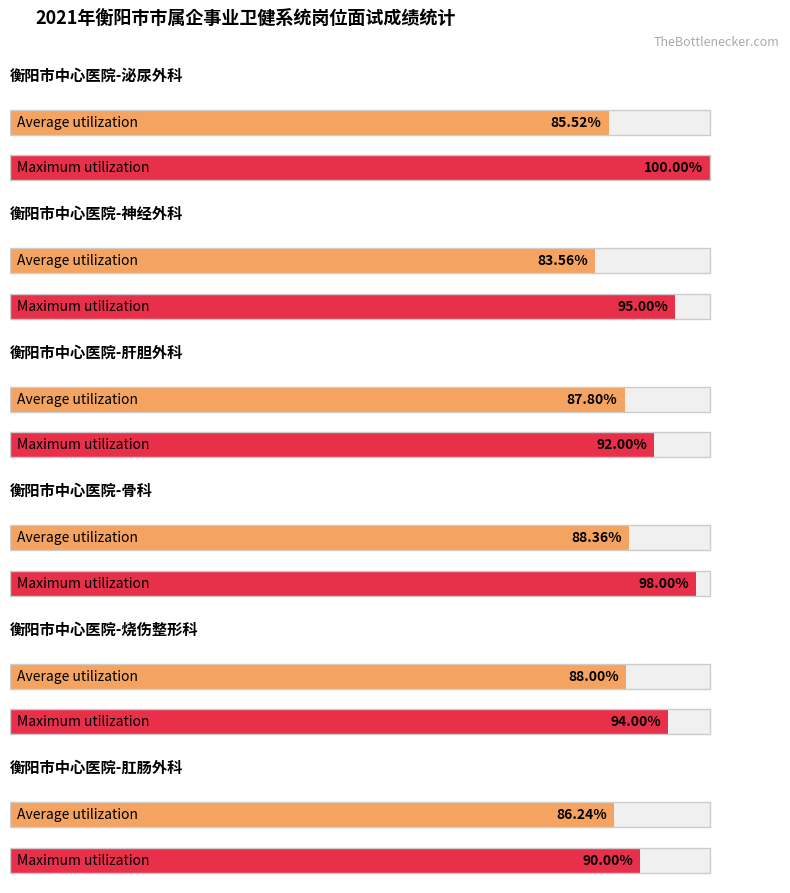

Is the value of Maximum utilization at 神经外科 greater than the value of Average utilization at 肝胆外科?

Yes